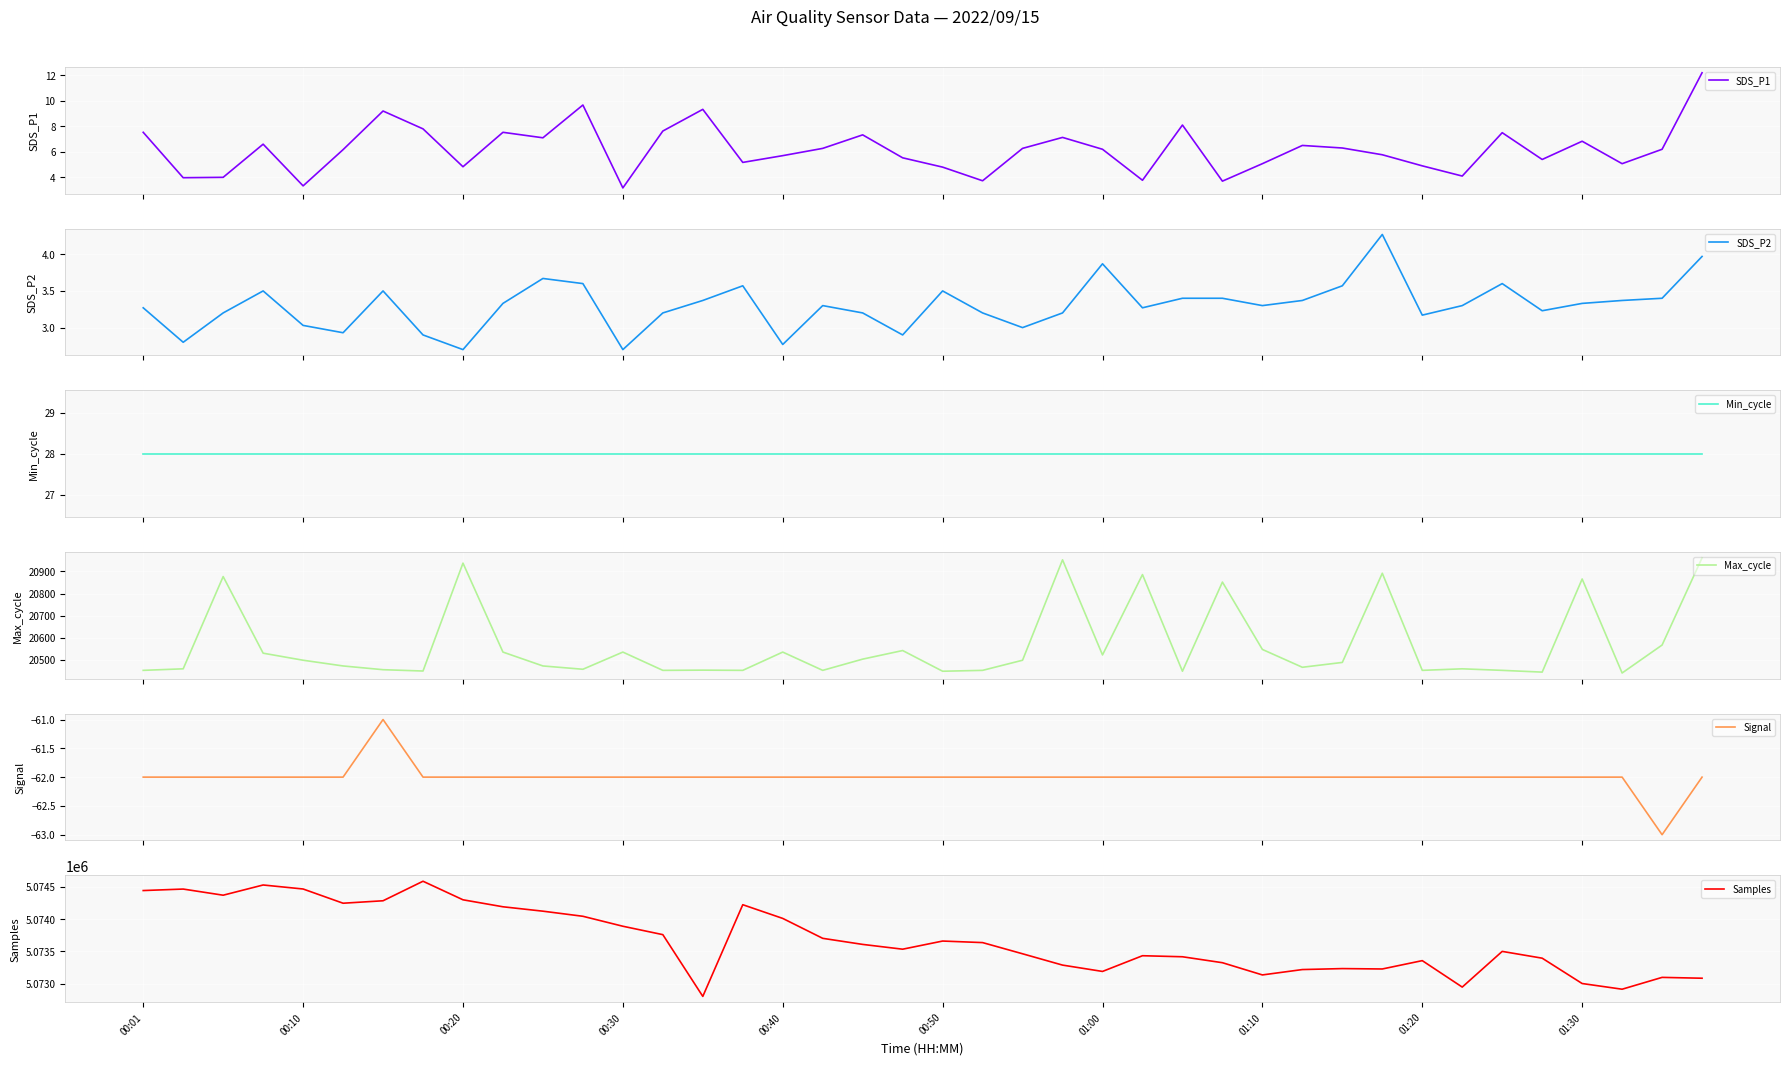

True or false: Signal has more than 1 points higher than both neighbors.

False